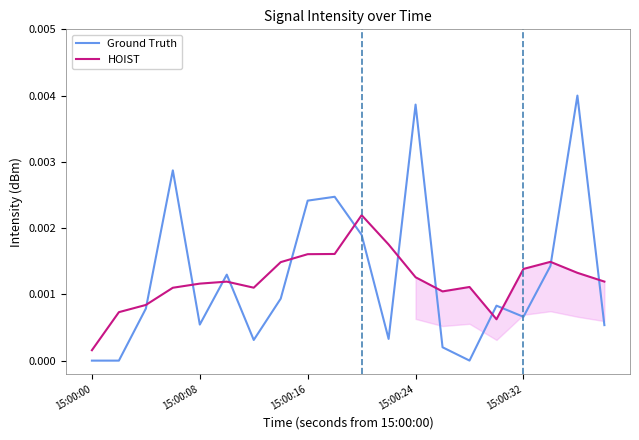

After their last crossing, which series has the higher values: Ground Truth or HOIST?

HOIST